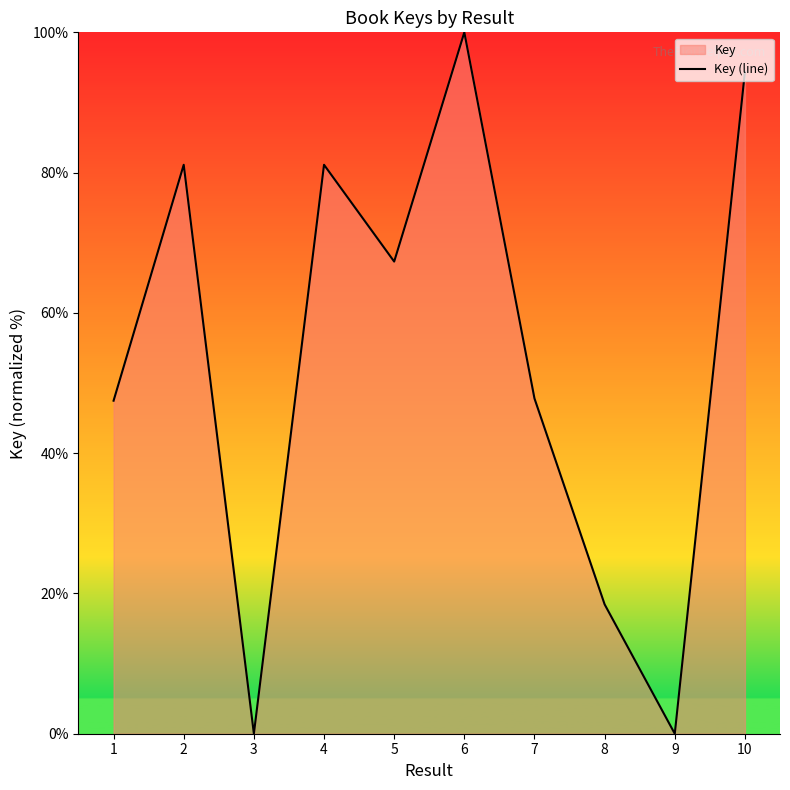

How many interior local peaks (higher than both neighbors) does the data have?

3